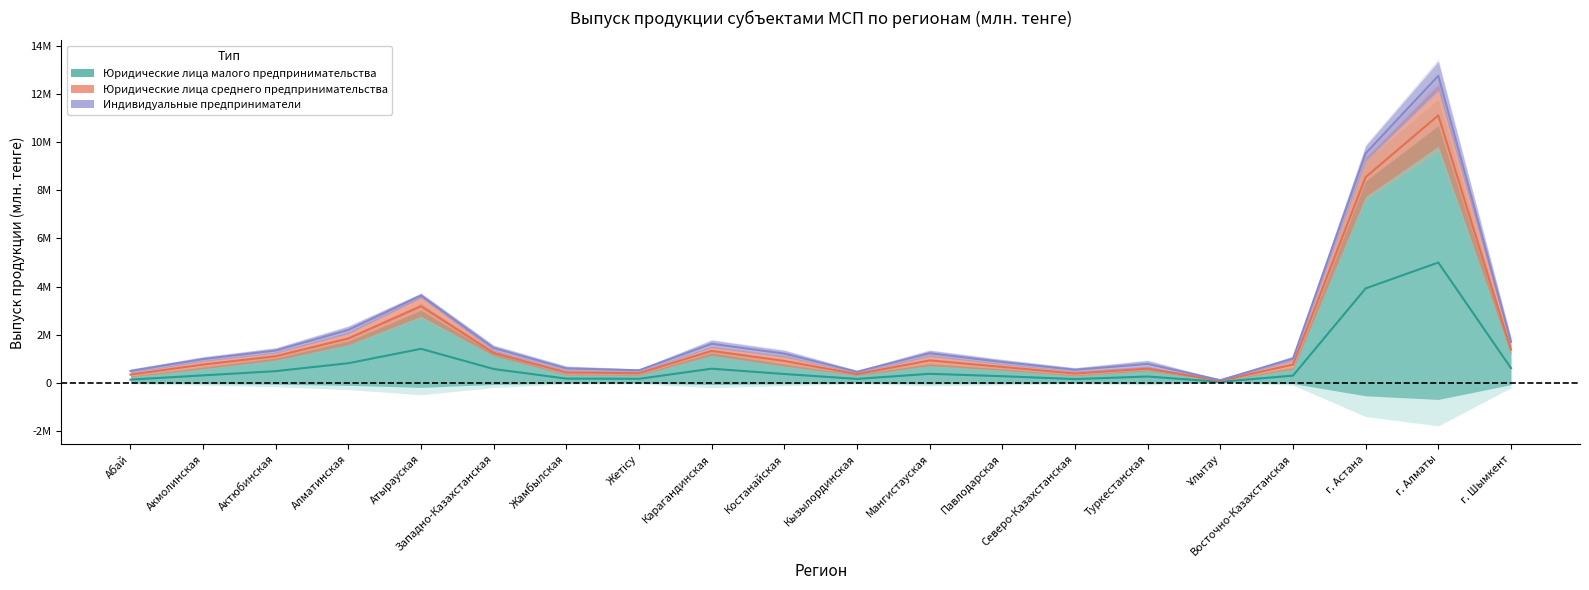

Count the number of data series in this chart.

3